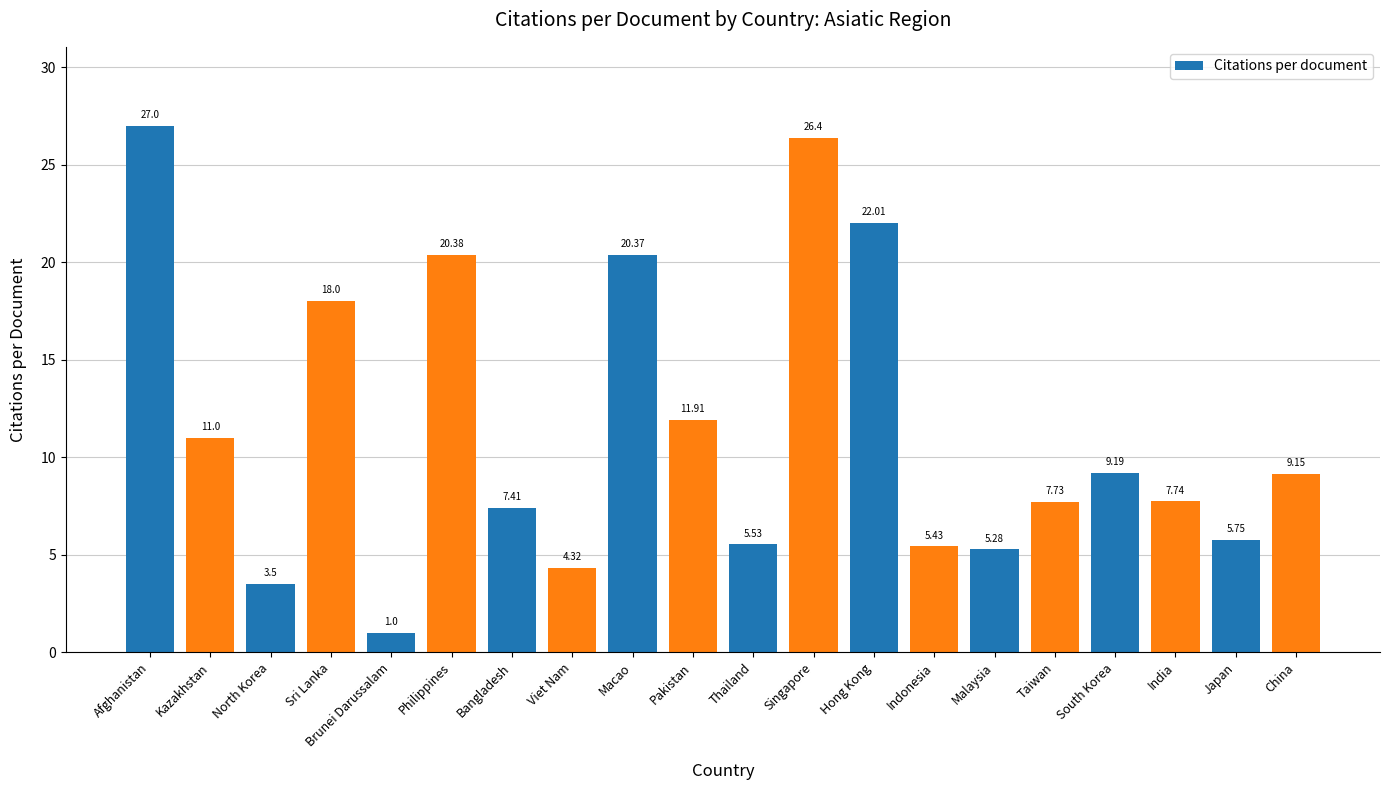

What is the ratio of the value at Bangladesh to the value at South Korea?

0.8